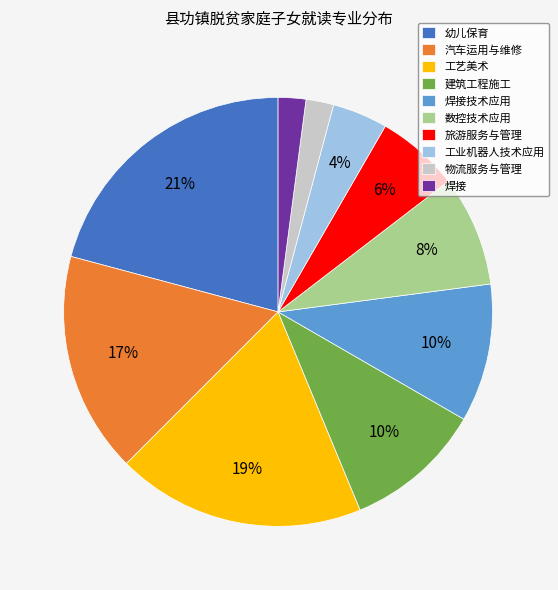

True or false: 旅游服务与管理 accounts for 1% of the total.

False